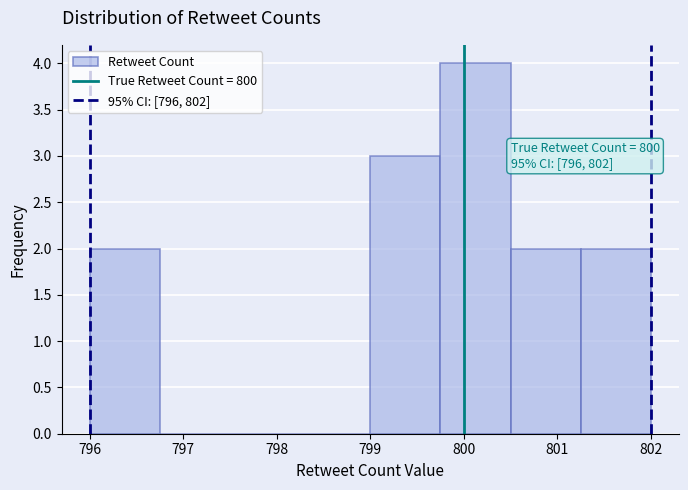

Which range on the x-axis has the tallest bar?

799.75 to 800.50